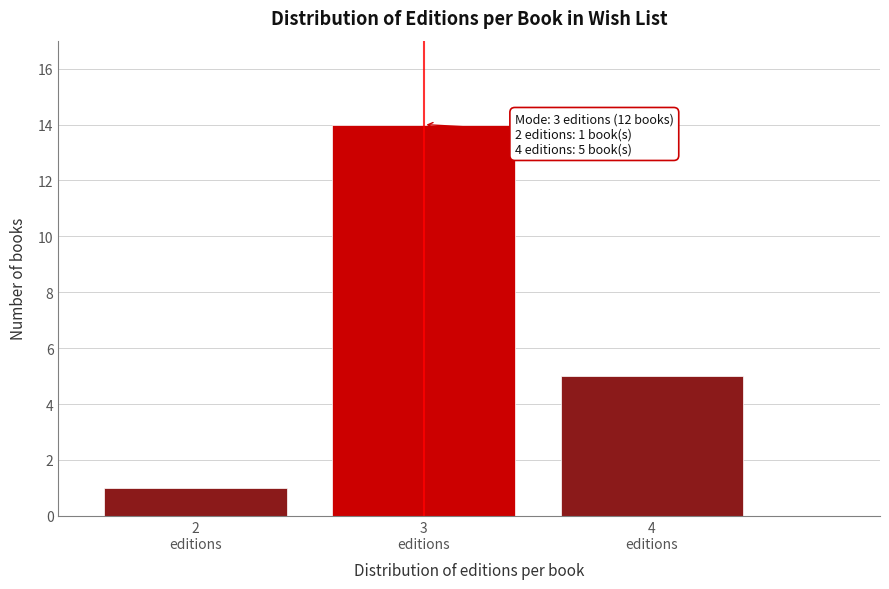

Reading left to right, transcribe all the data shown in this chart.

1	14	5